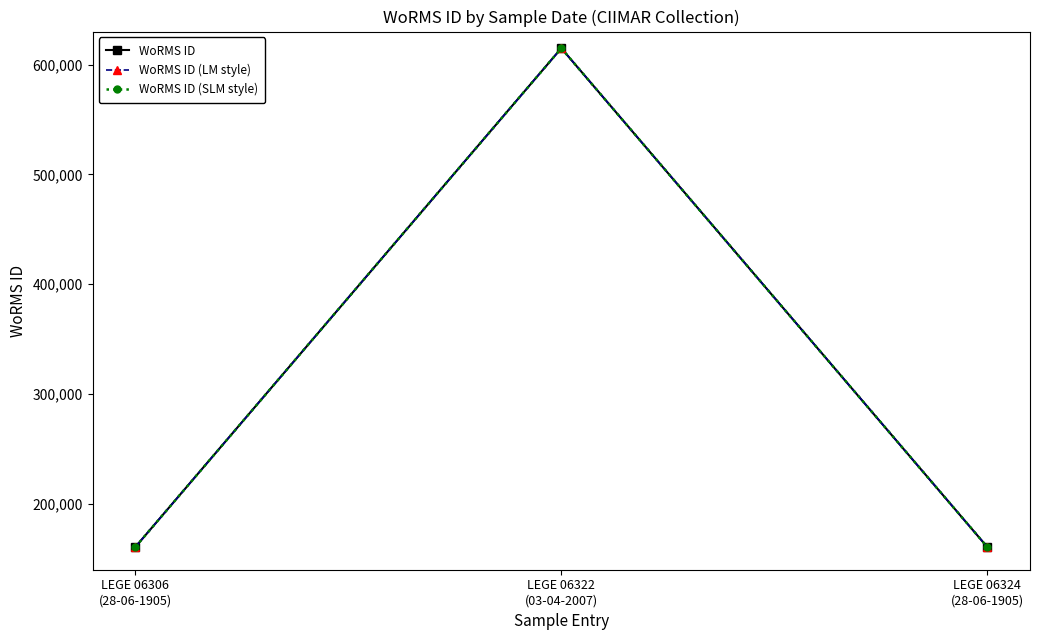

Reading right to left, extract all data points from this chart.

WoRMS ID: 160572	614828	160572
WoRMS ID (LM style): 160572	614828	160572
WoRMS ID (SLM style): 160572	614828	160572